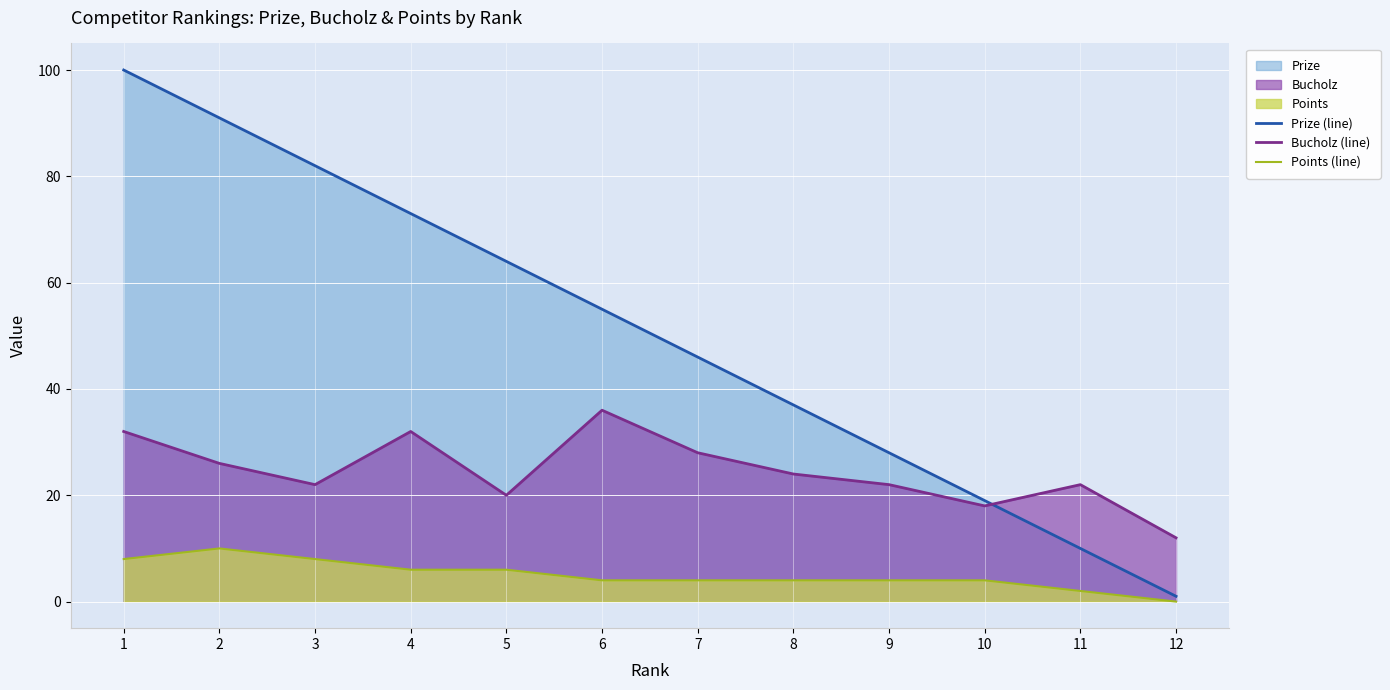

What is the sum of the Prize (line) values at 7 and 9?

74